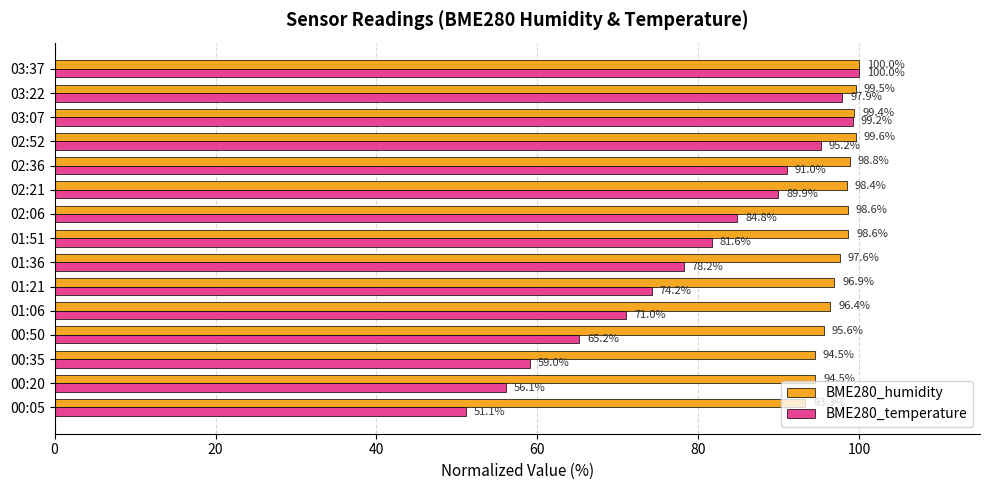

Rank the series by their average value, from highest to lowest.

BME280_humidity, BME280_temperature